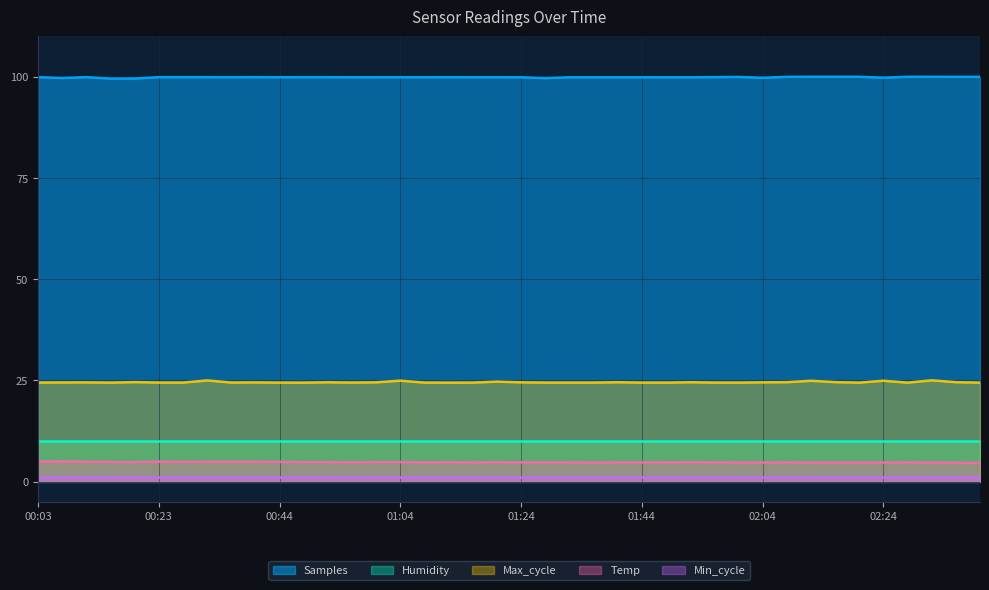

What is the greatest value displayed?

100.0